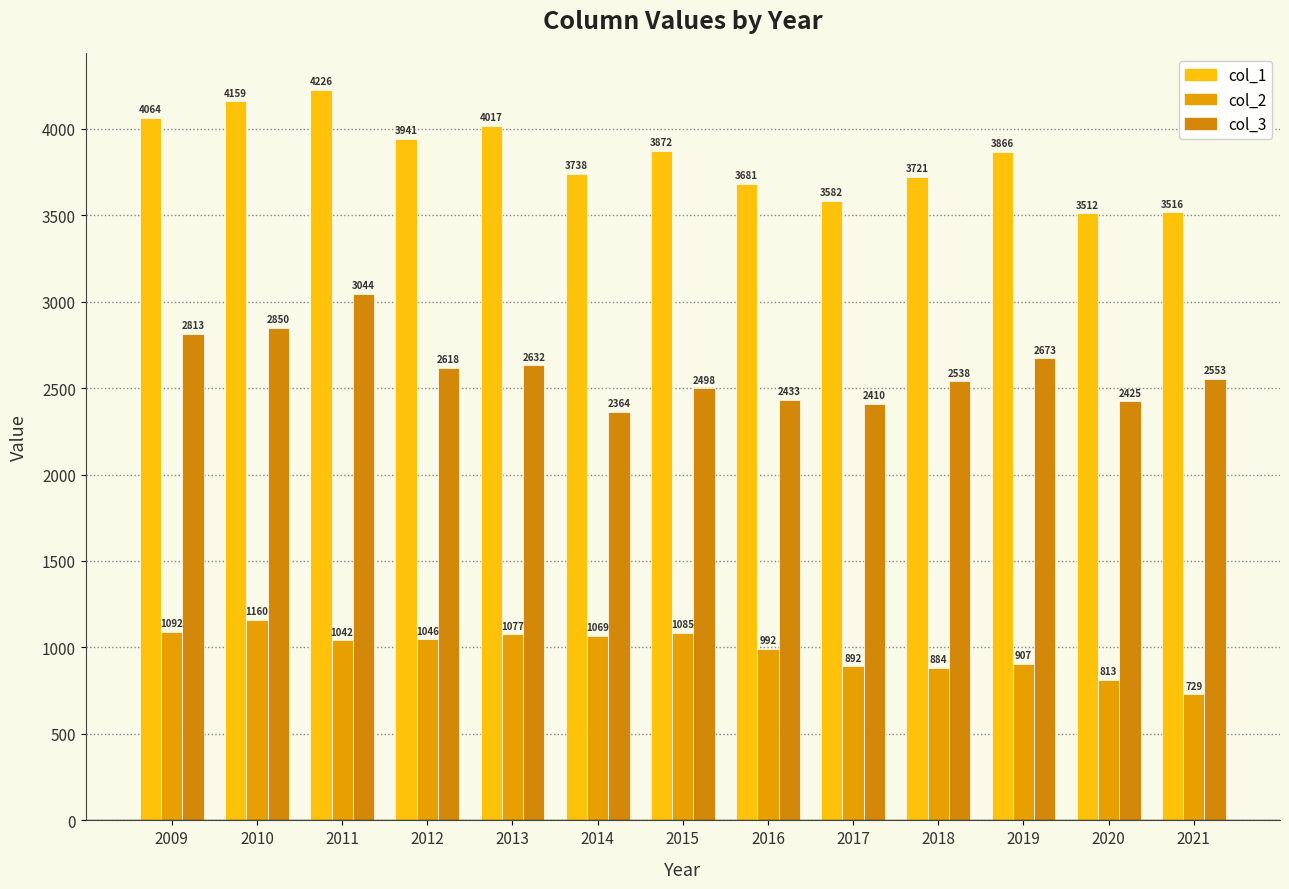

What is the average value of the col_2 series?

984